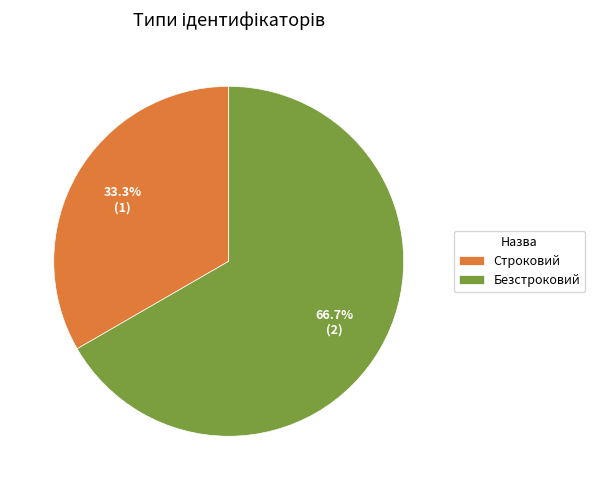

To the nearest percent, what portion does Безстроковий represent?

67%